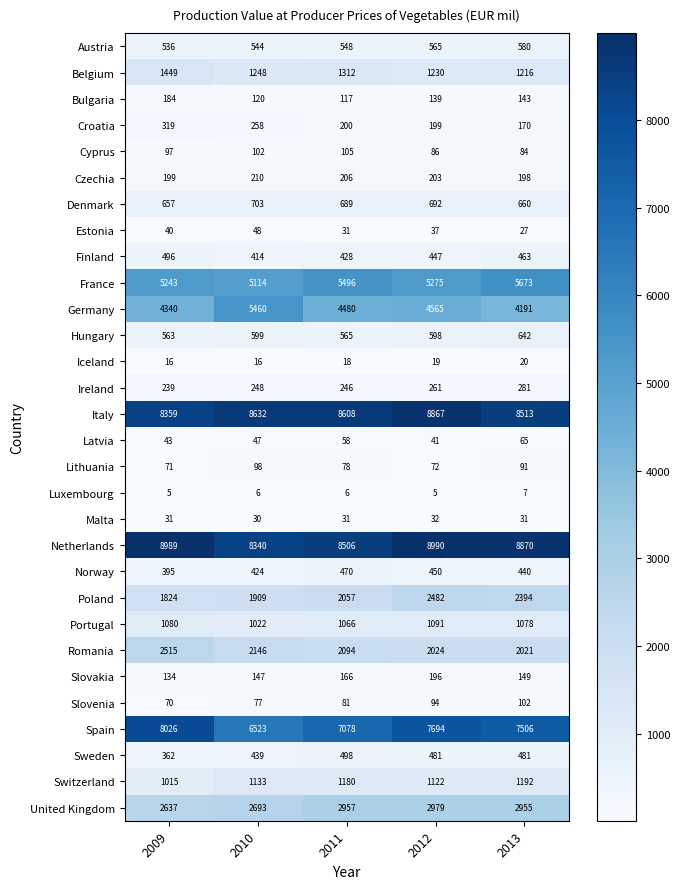

How many categories are shown in the chart?

5